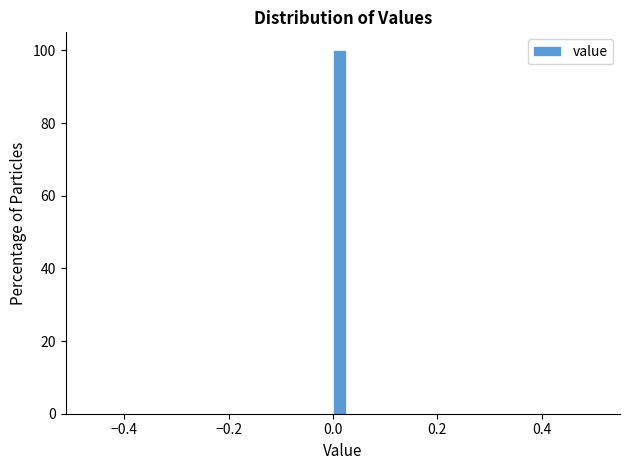

Around what value on the x-axis is the tallest bar? Give the approximate position of its centre, as read against the axis.

0.02